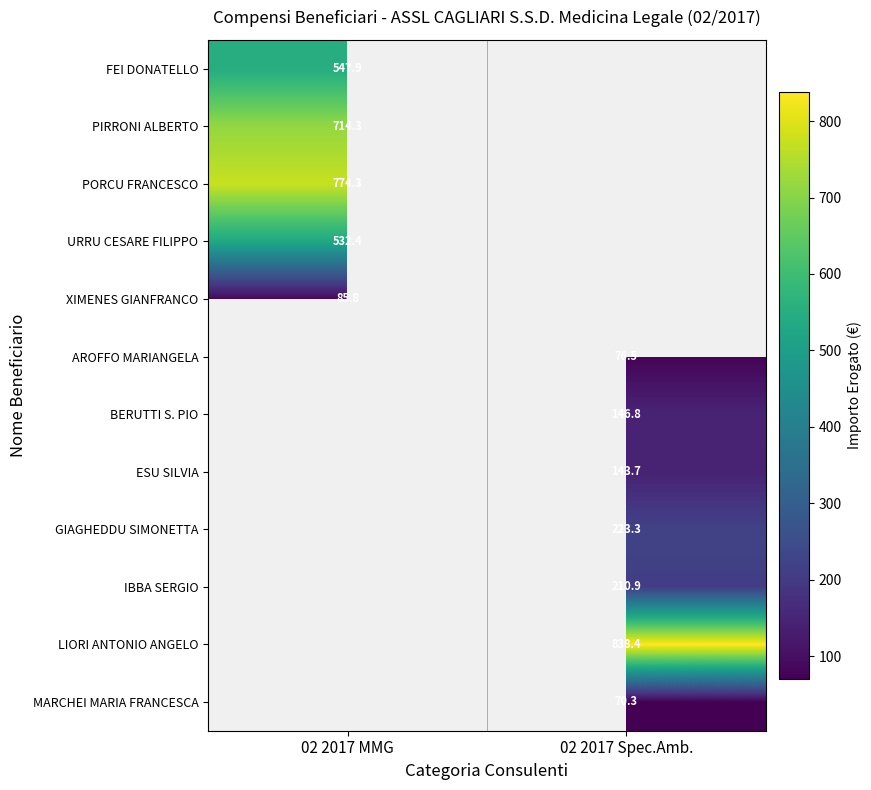

At which category is the sum across all series the highest?

02 2017 MMG